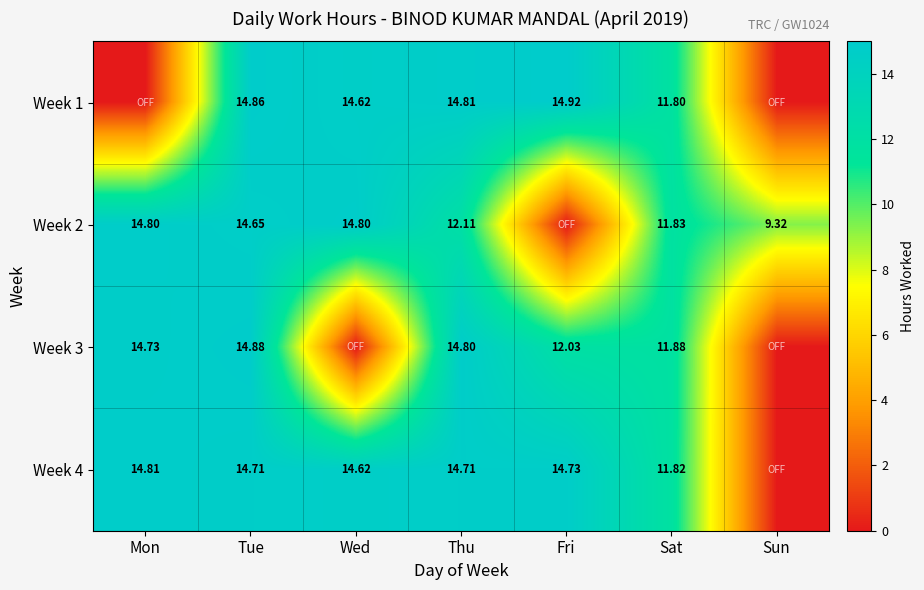

Is the value of Week 1 at Sat greater than the value of Week 4 at Sat?

No